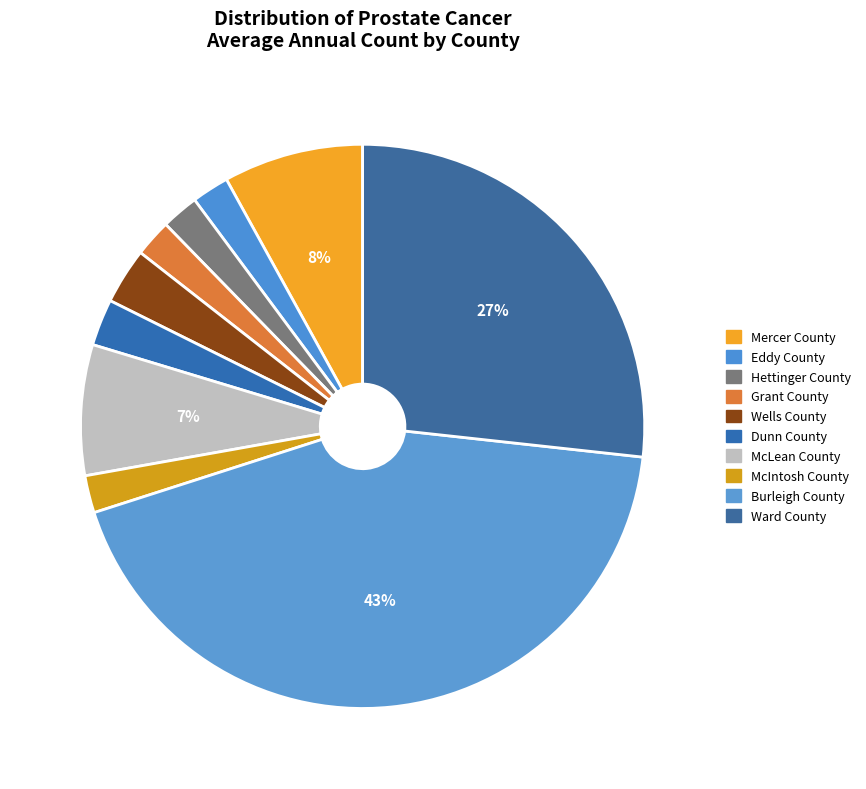

How many slices are in this pie chart?

10